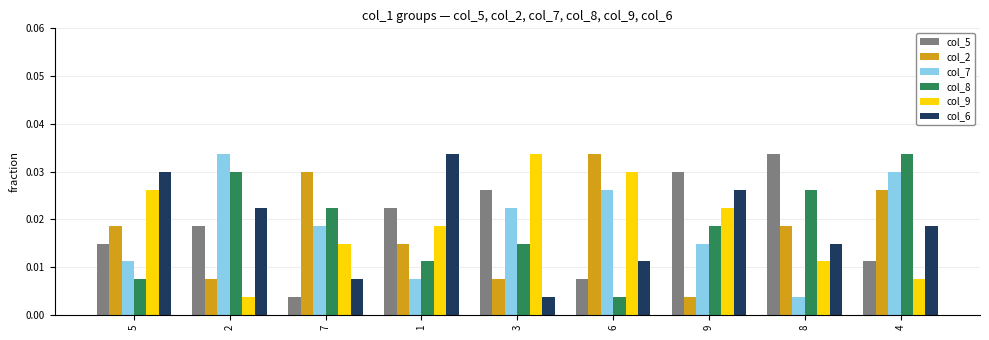

What is the label of the 2nd bar from the right?

8